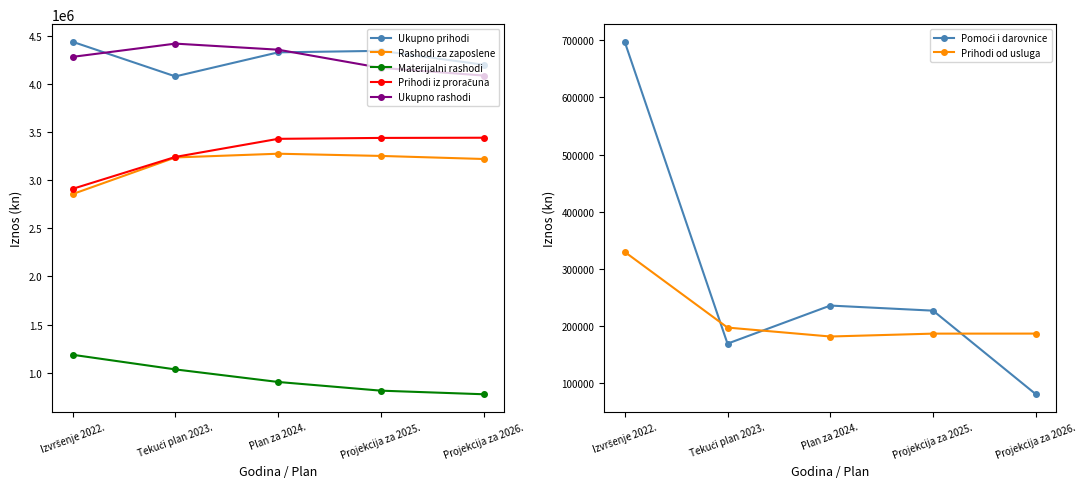

At Tekući plan 2023., list the series in order from smallest to largest.

Materijalni rashodi, Rashodi za zaposlene, Prihodi iz proračuna, Ukupno prihodi, Ukupno rashodi